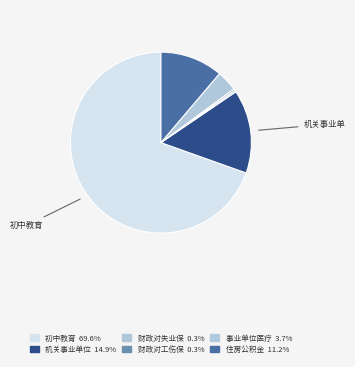

Which category has the smallest portion of the pie?

财政对失业保险基金的补助